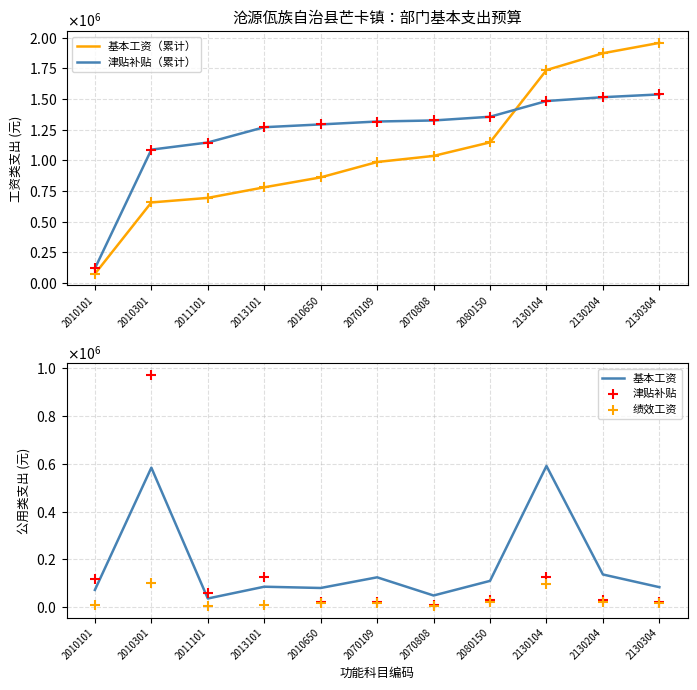

What are all the series names shown in the legend?

基本工资（累计）, 津贴补贴（累计）, 基本工资, 津贴补贴, 绩效工资